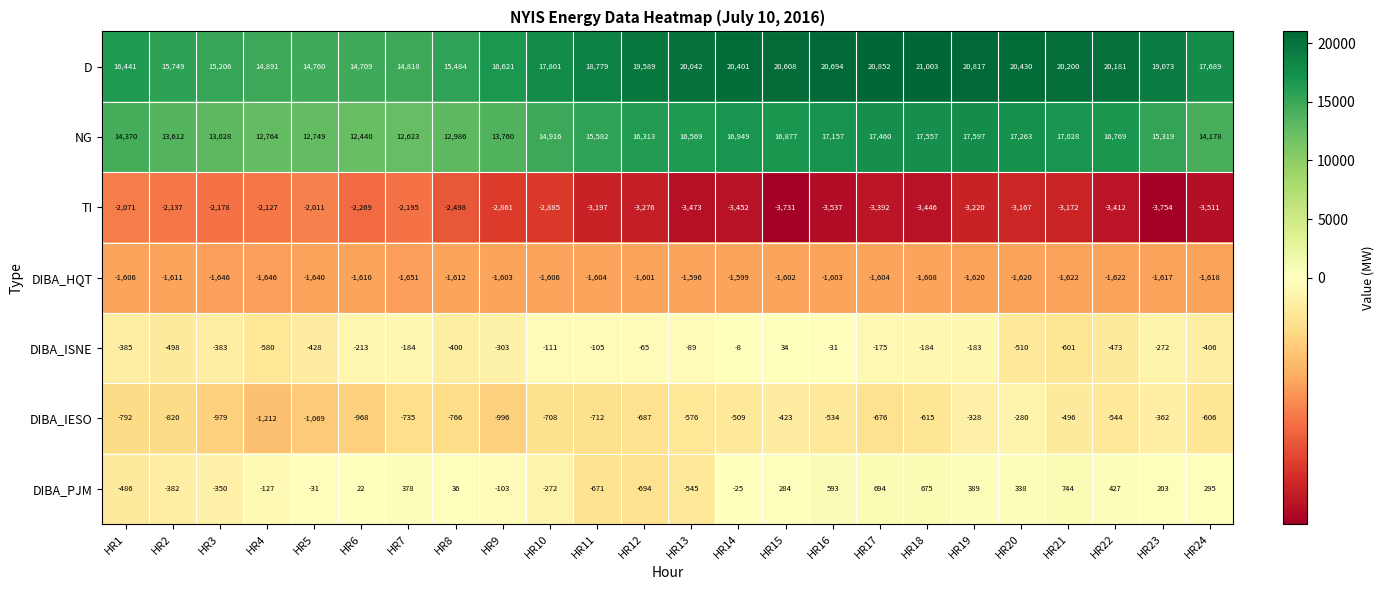

What is the sum of the D values at HR2 and HR21?

35949